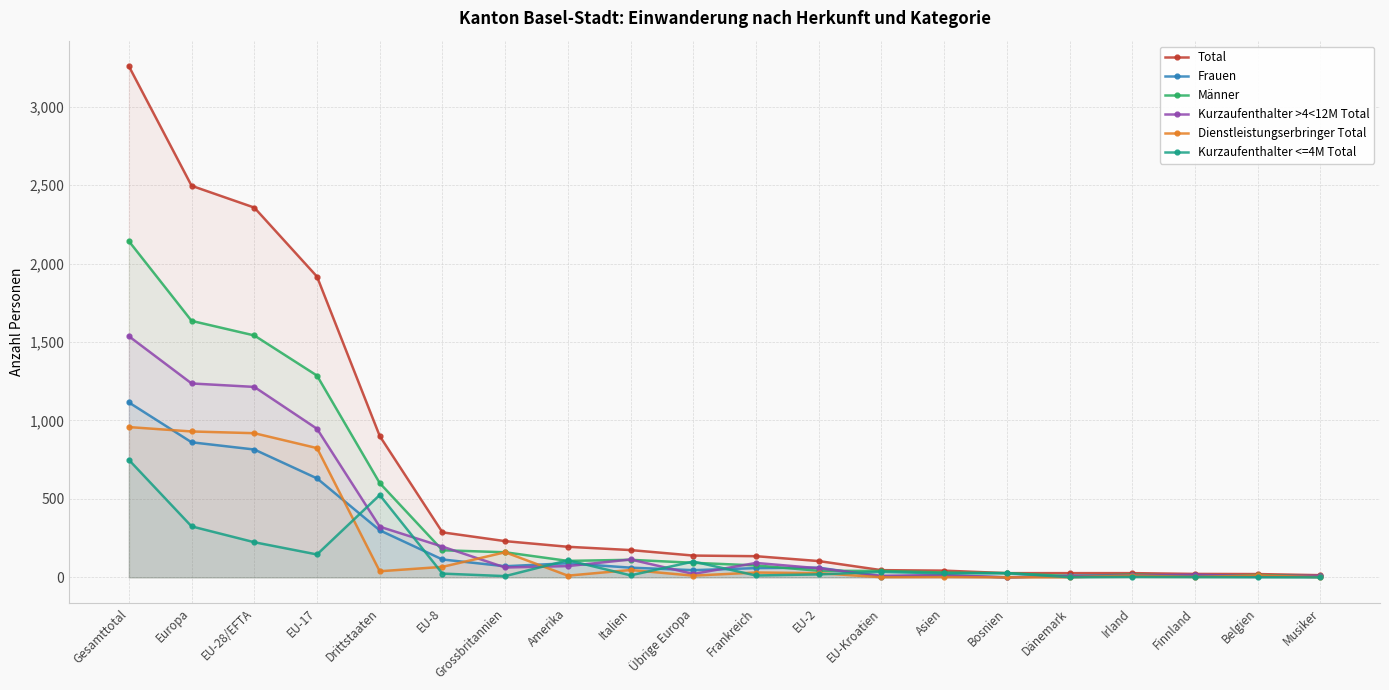

Where does the Kurzaufenthalter <=4M Total series first go above 25?

Gesamttotal